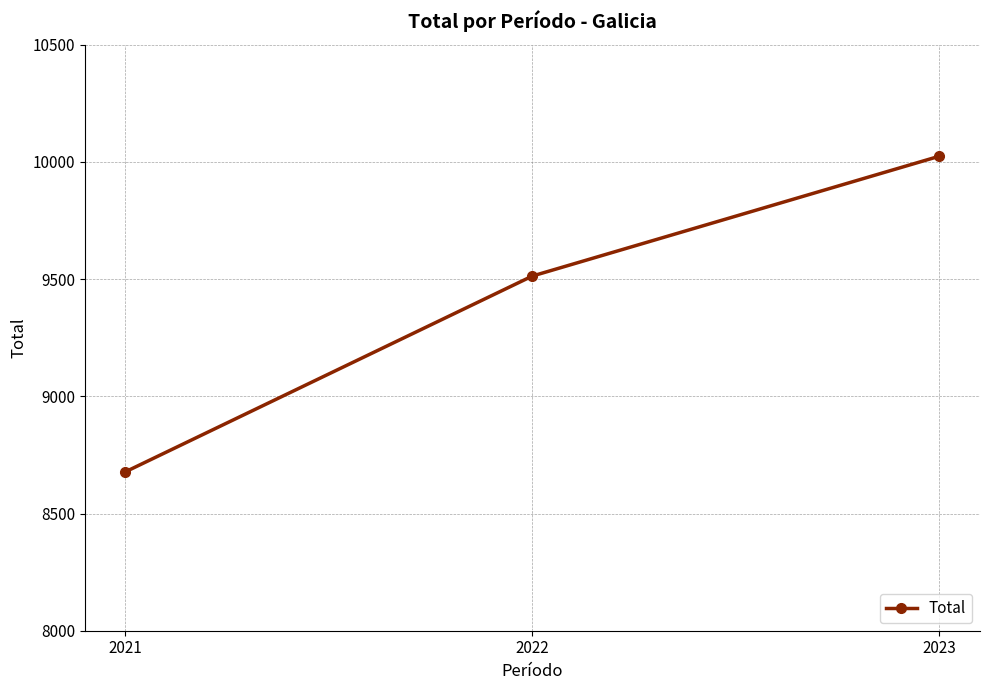

What is the change in value from 2022 to 2023?

+511